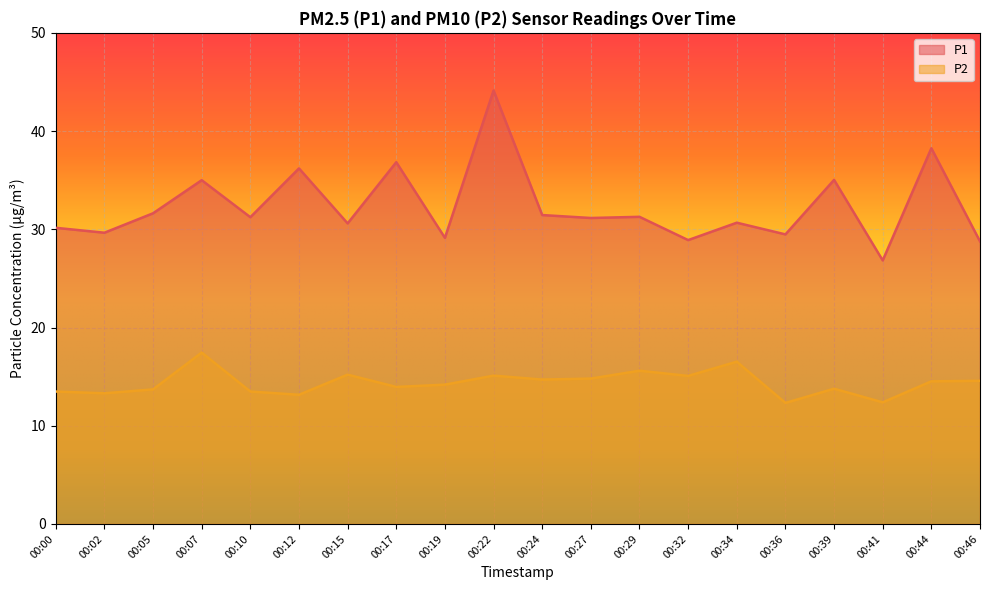

How many lines are shown in the chart?

2